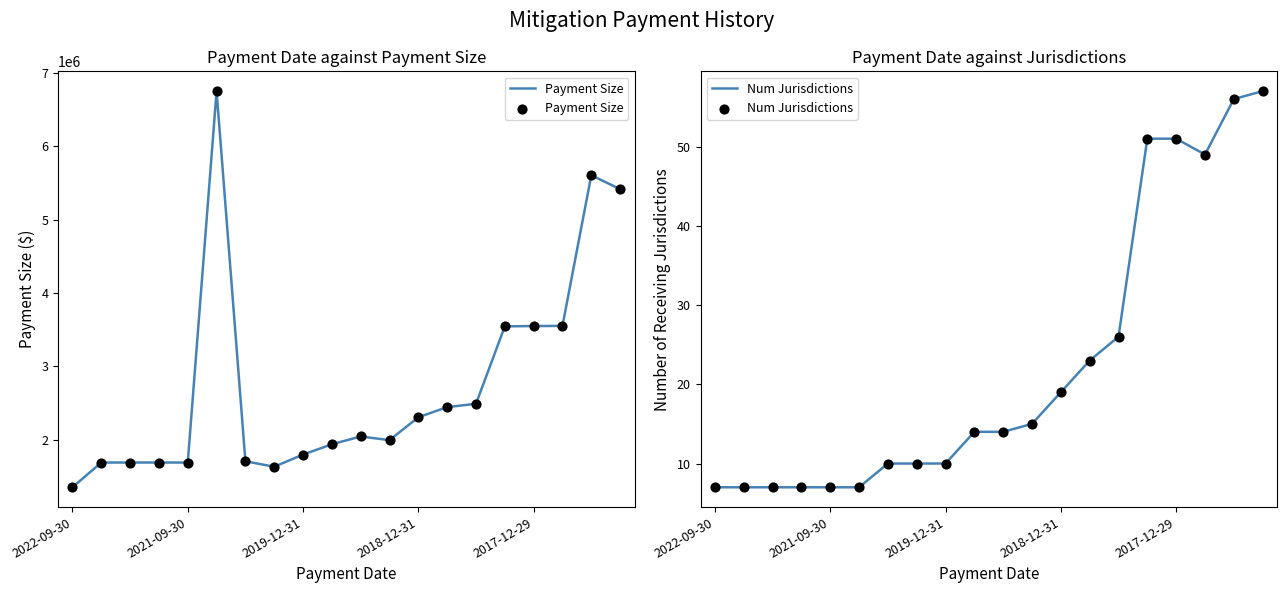

What are all the series names shown in the legend?

Payment Size, Num Jurisdictions